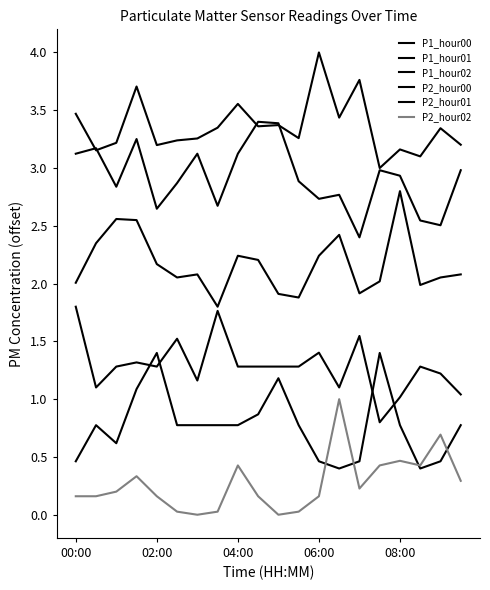

Which series has the widest spread of values?

P1_hour00